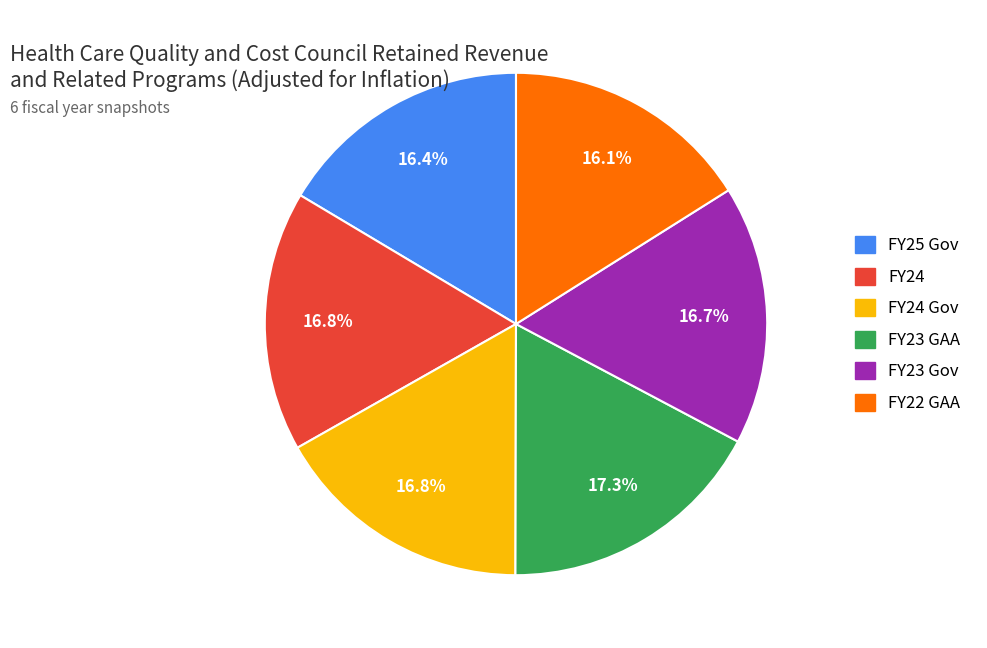

Is there a majority slice in this chart?

No